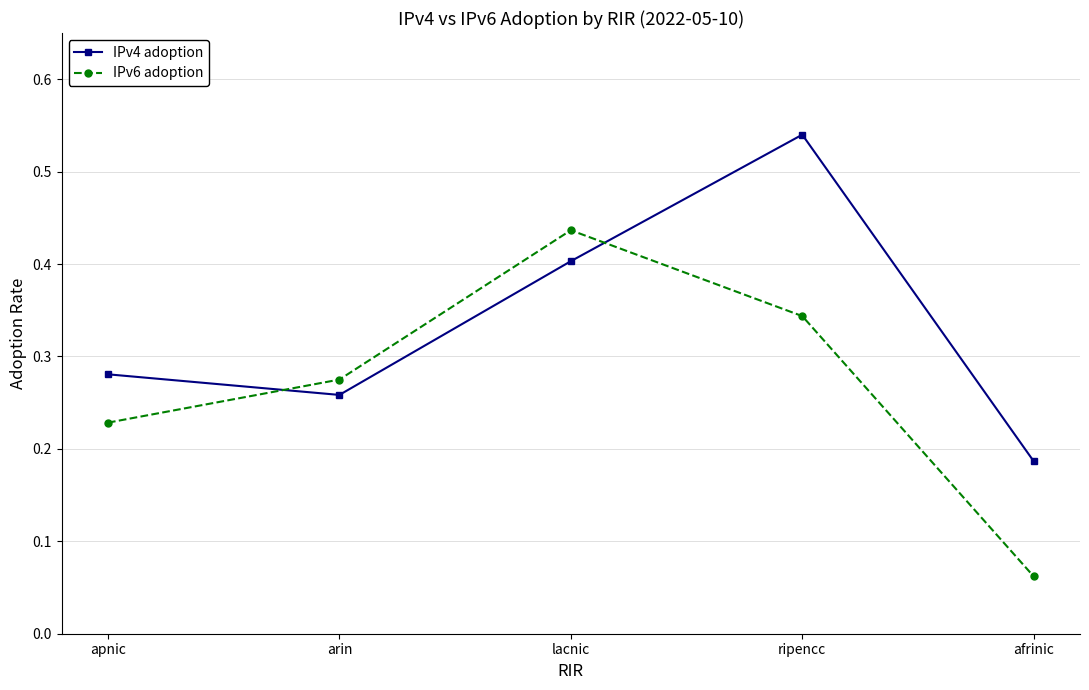

What is the sum of all IPv6 adoption values?

1.3